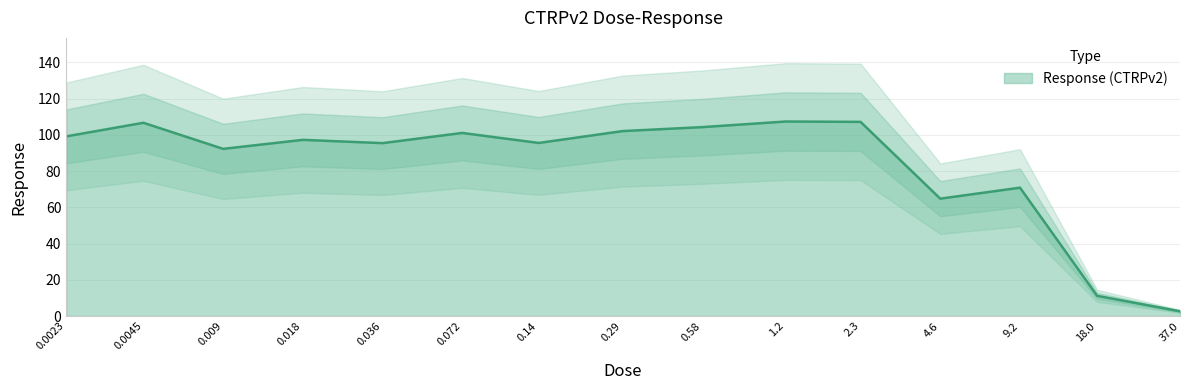

How many lines are shown in the chart?

1